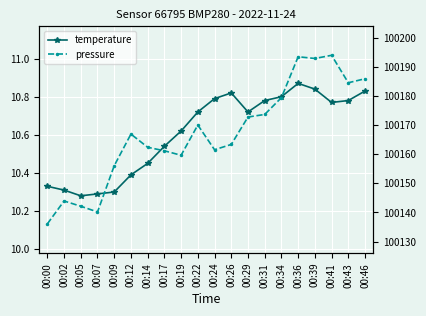

At which label does pressure reach its peak?

00:41